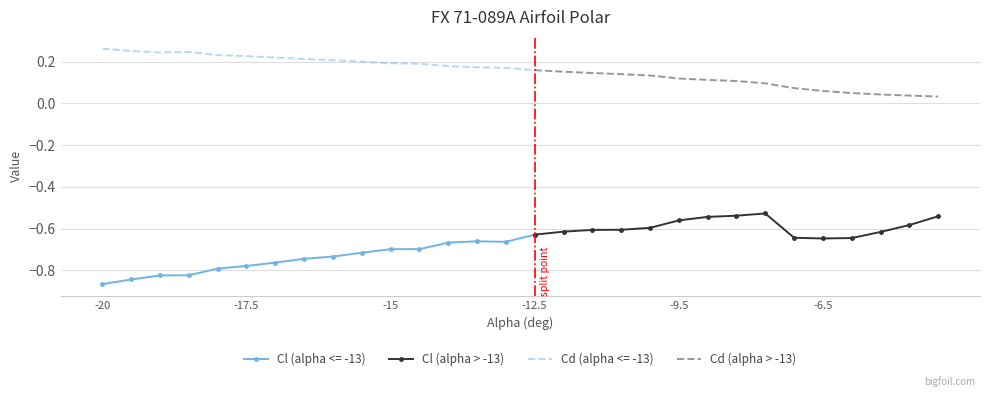

What is the difference between the second highest and second lowest values in the Cd (alpha > -13) series?

0.1